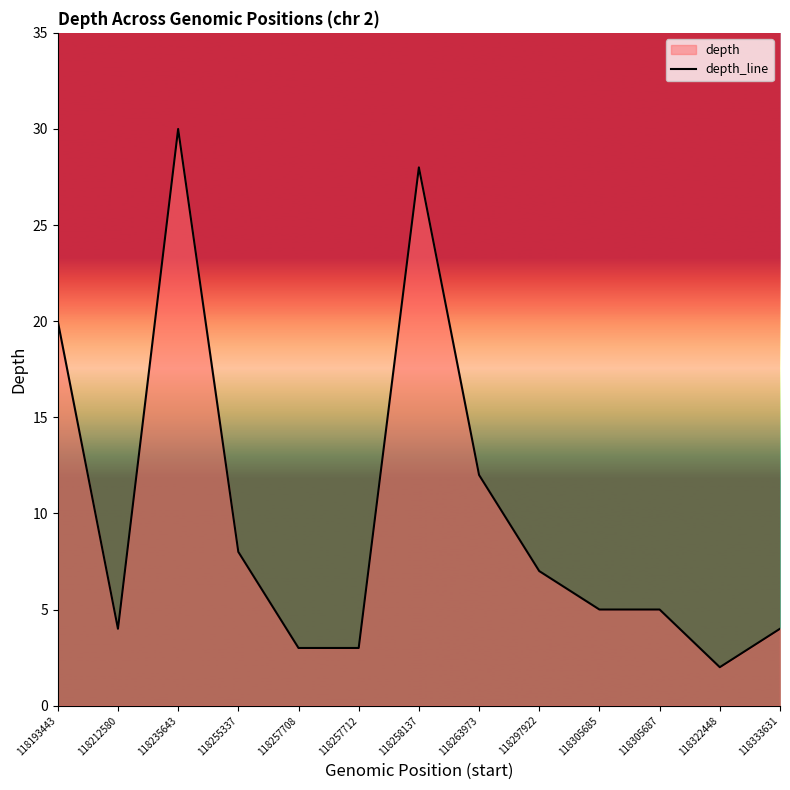

Which label corresponds to the smallest value in the chart?

118322448